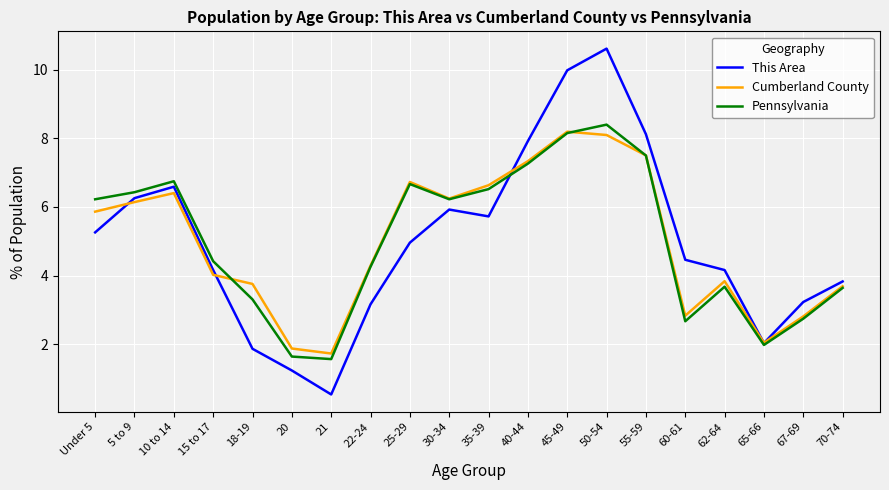

How many categories are shown in the chart?

20